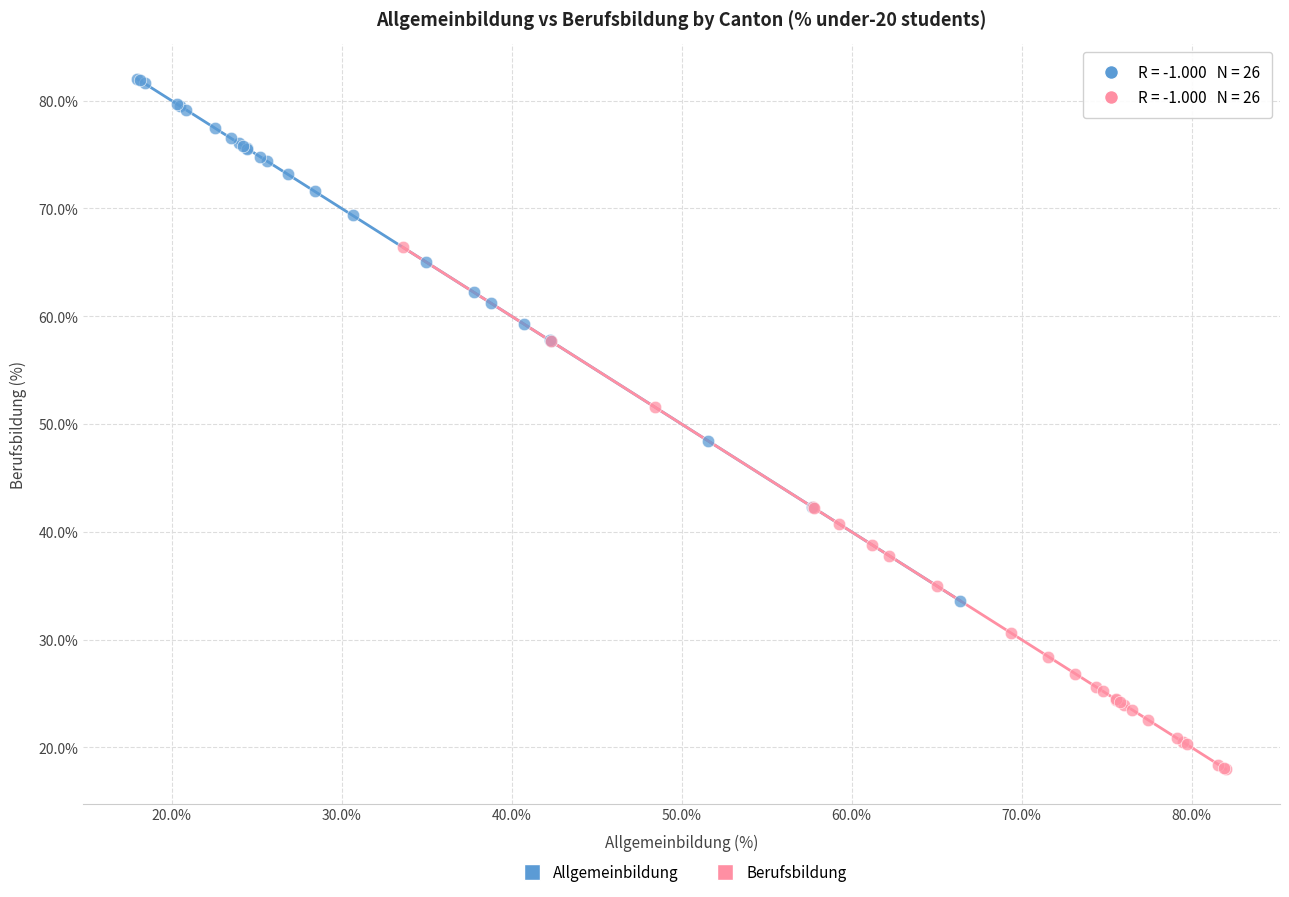

Which series reaches the minimum Y coordinate?

Berufsbildung